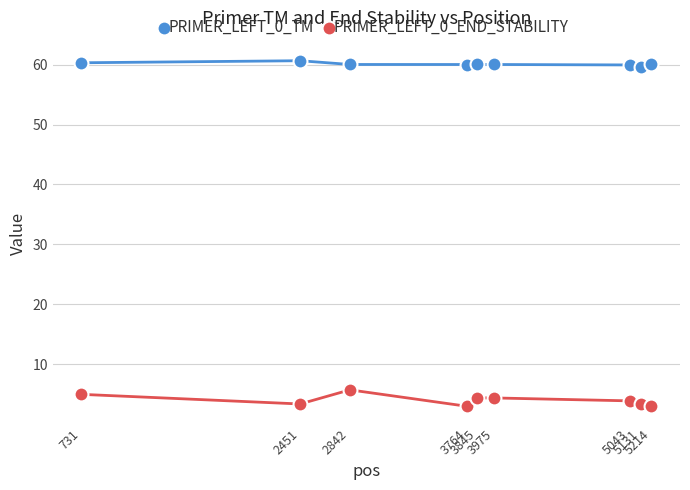

How many lines are shown in the chart?

2